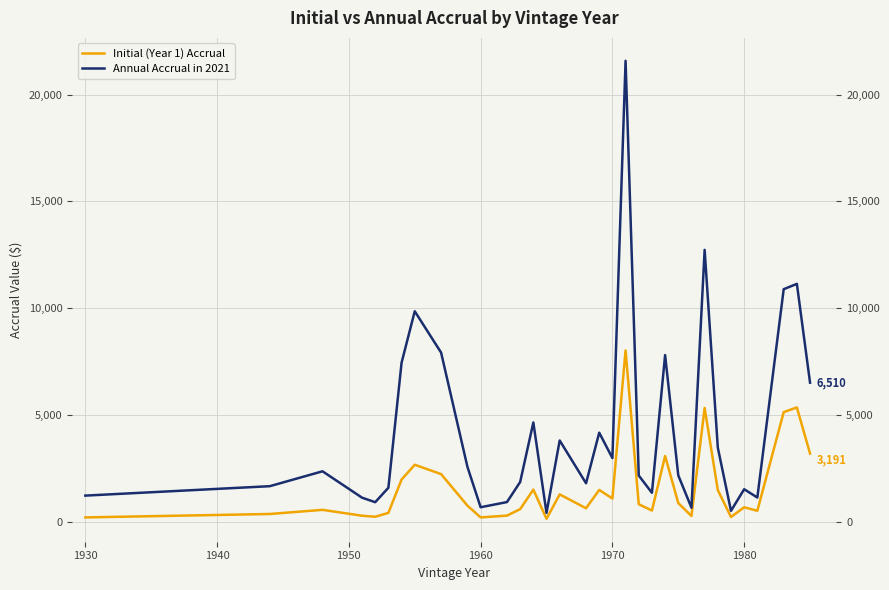

Reading right to left, list all the values displayed in this chart.

Initial (Year 1) Accrual: 3191.4	5352.3	5129.9	513.1	675.5	222.1	1480.1	5325.6	269.1	872.5	3076.4	523.9	819.8	8017.8	1085.9	1488.7	630.4	1279.8	136.1	1503.0	589.8	286.2	202.7	751.5	2229.5	2666.8	1975.4	413.8	233.3	281.5	556.3	362.2	201.7
Annual Accrual in 2021: 6510.0	11136.4	10887.2	1132.9	1521.3	510.2	3468.1	12728.5	655.9	2169.6	7802.9	1355.3	2163.2	21580.6	2981.3	4168.8	1800.7	3803.3	412.5	4647.0	1860.0	920.5	678.3	2565.3	7918.0	9853.9	7444.9	1590.9	914.6	1126.1	2361.1	1663.9	1222.8